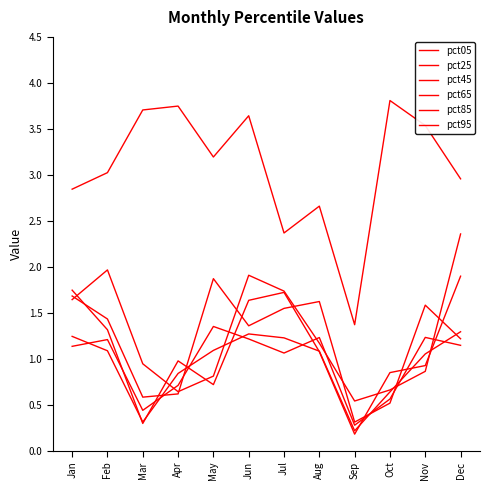

How many lines are shown in the chart?

6